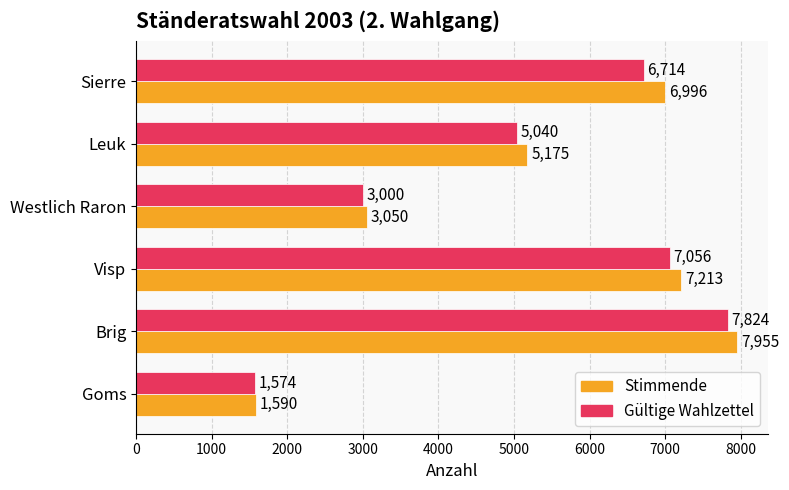

True or false: Stimmende has a value of 7213 at Visp.

True